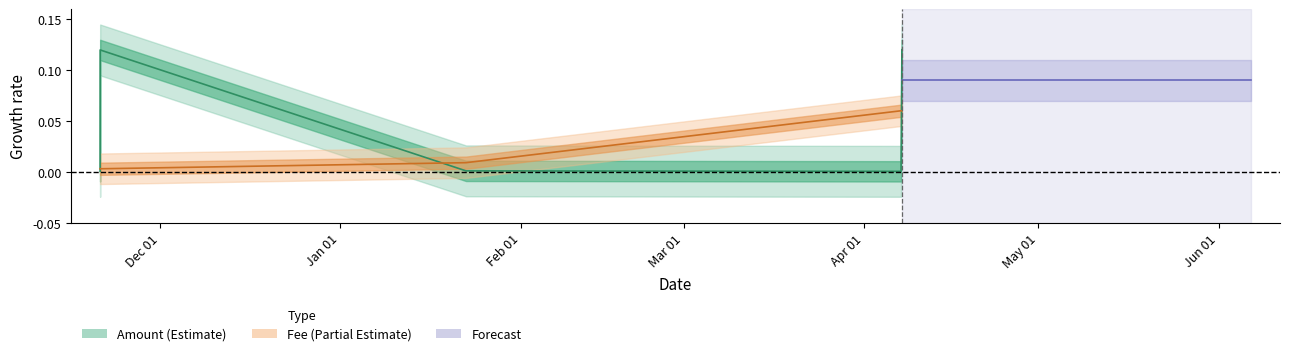

Which series has the widest spread of values?

Amount